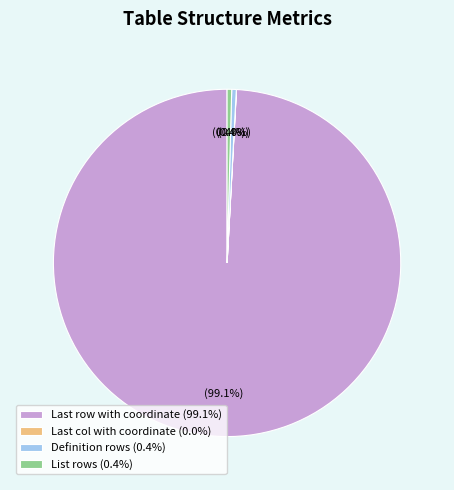

True or false: Definition rows accounts for 0% of the total.

True